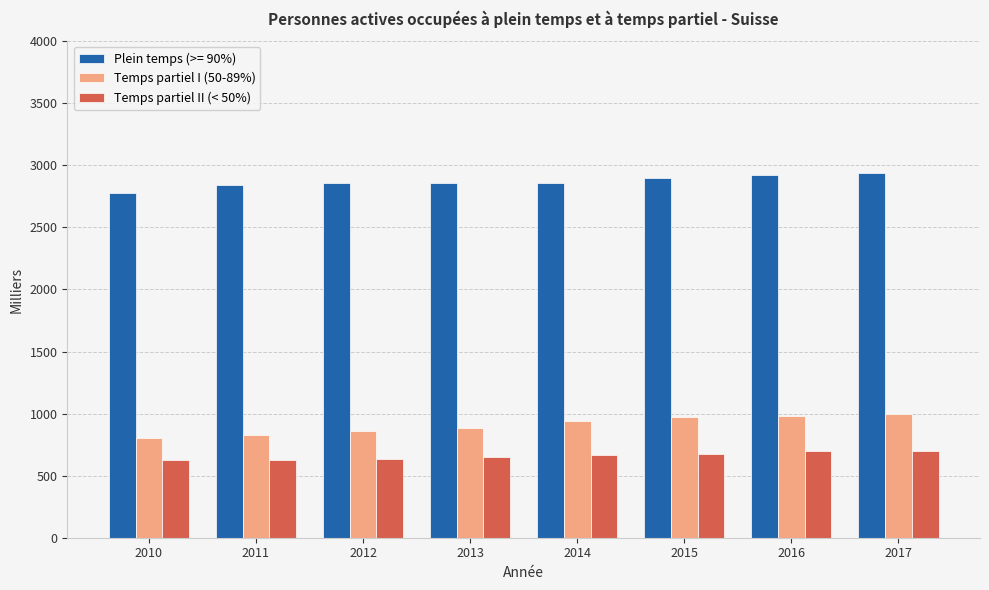

How many bars are there in each group?

3